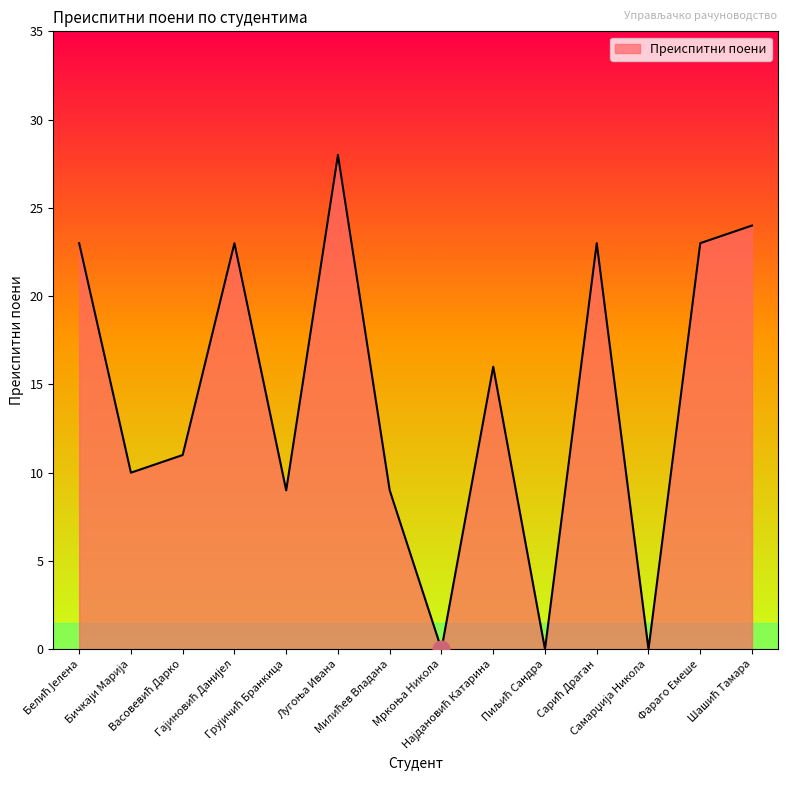

What is the greatest value displayed?

28